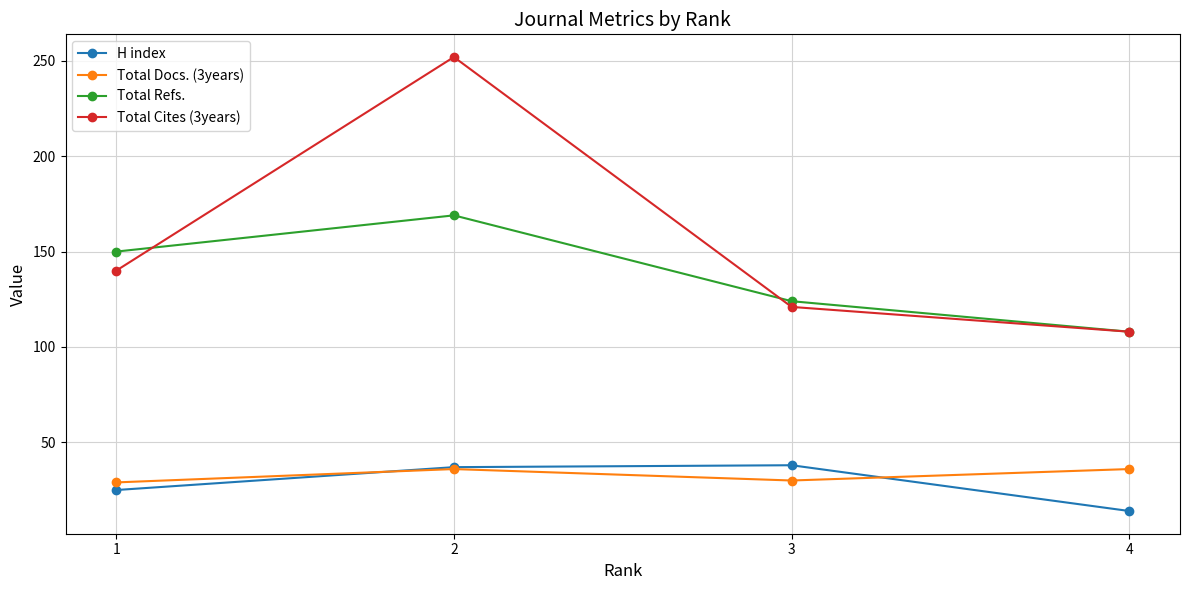

What is the sum of all Total Refs. values?

551